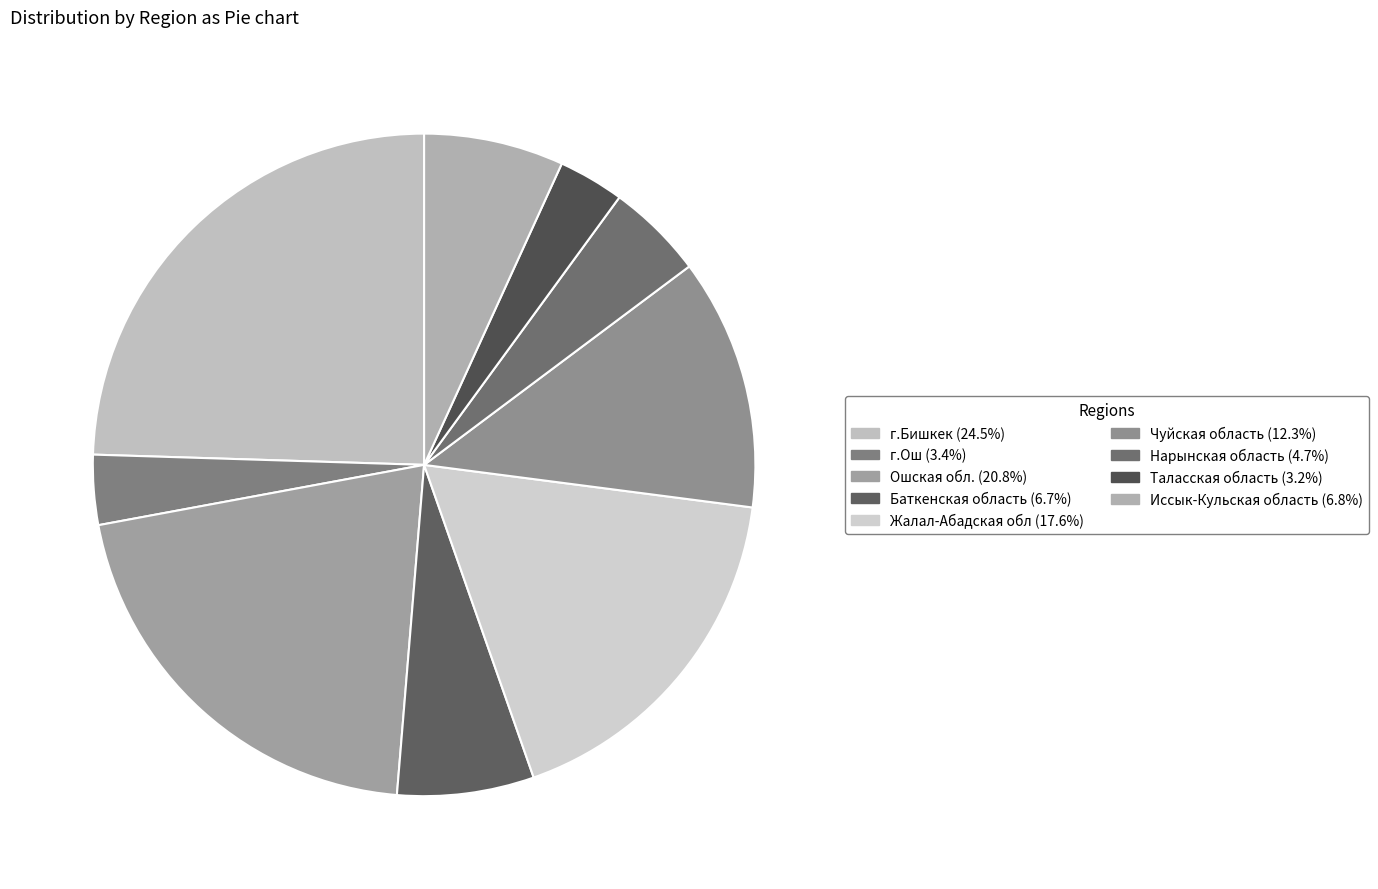

To the nearest percent, what is the combined percentage of г.Бишкек and Жалал-Абадская обл?

42%